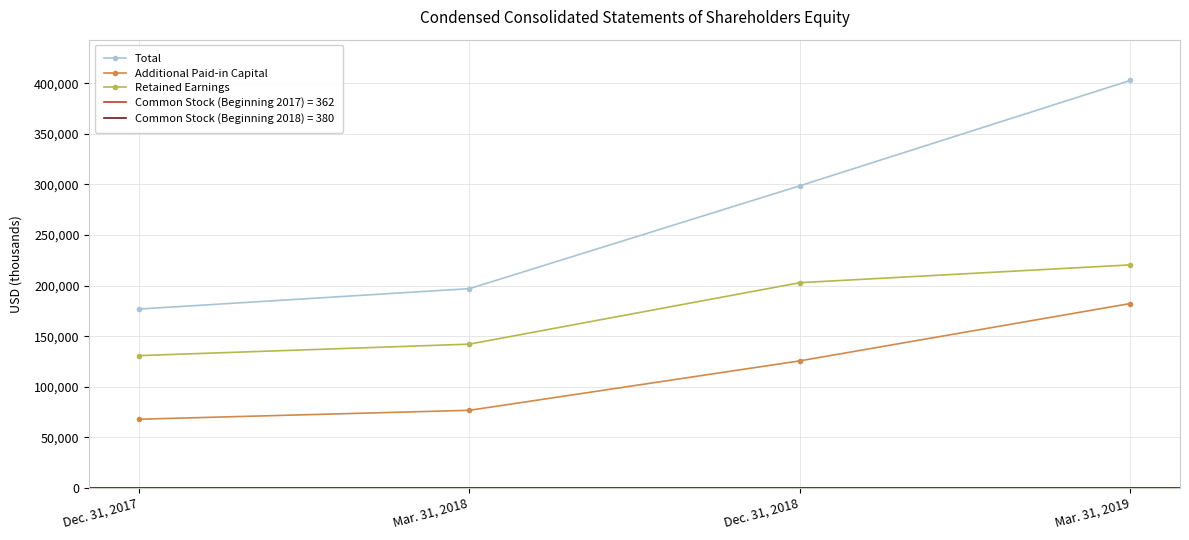

True or false: Total has a value of 57088 at Mar. 31, 2018.

False